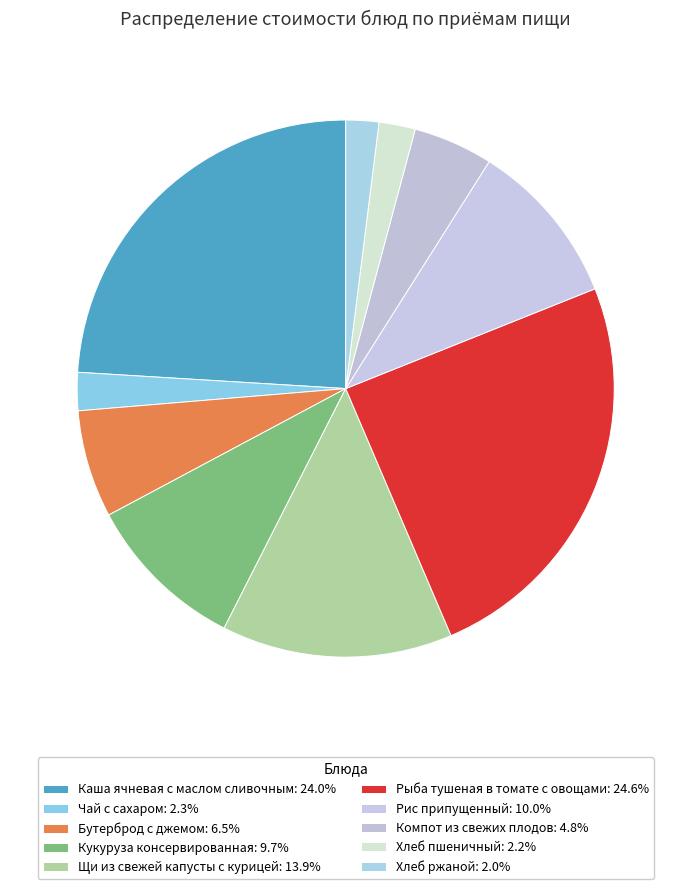

True or false: Бутерброд с джемом accounts for 1% of the total.

False